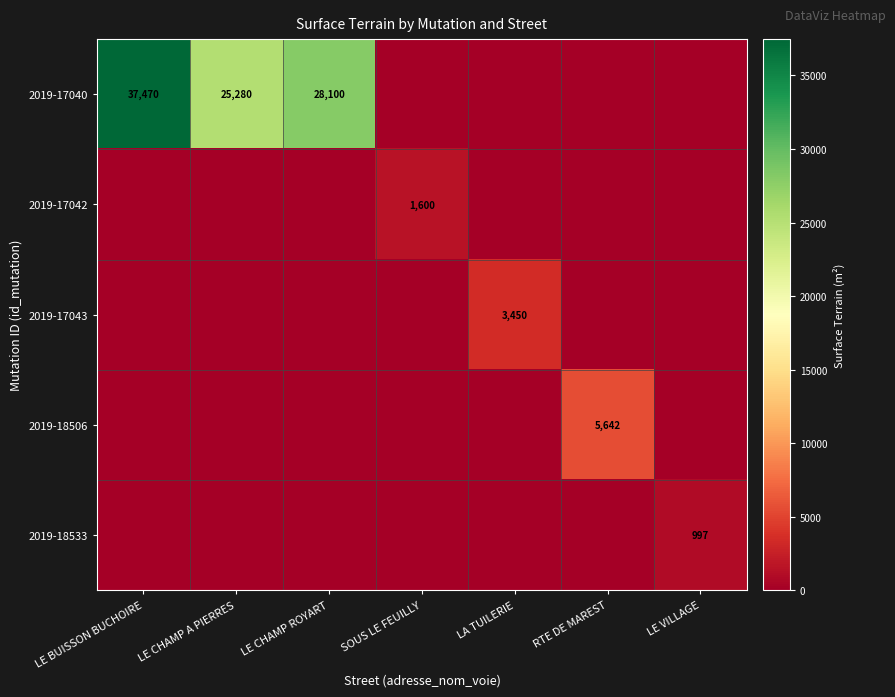

The value of 2019-17042 at SOUS LE FEUILLY is 2142. True or false?

False